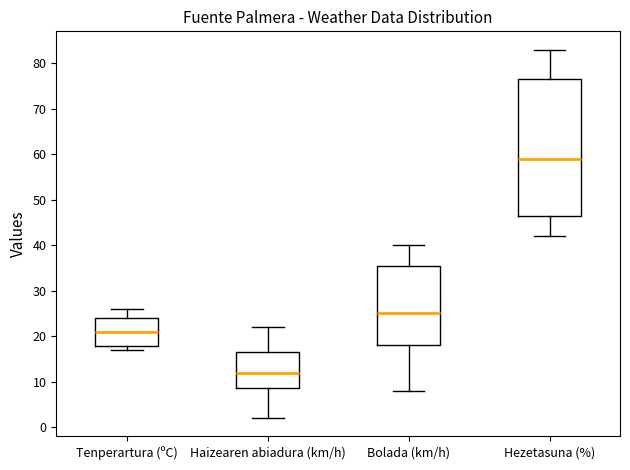

Which box's median line is the highest?

Hezetasuna (%)